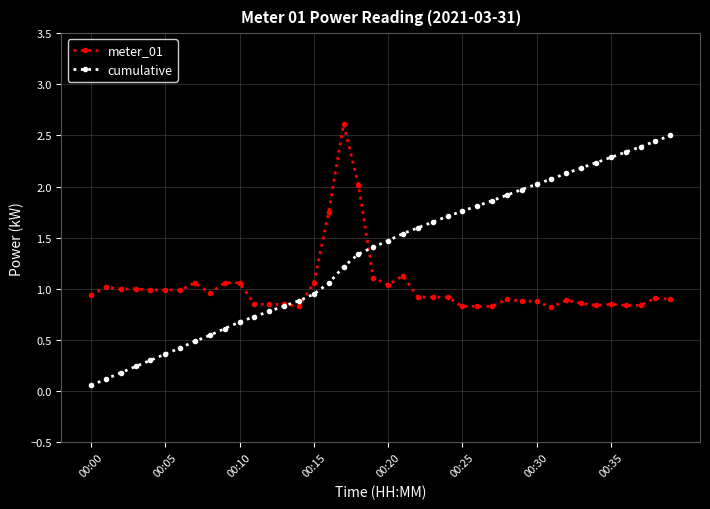

Which series has the largest total across all categories?

cumulative